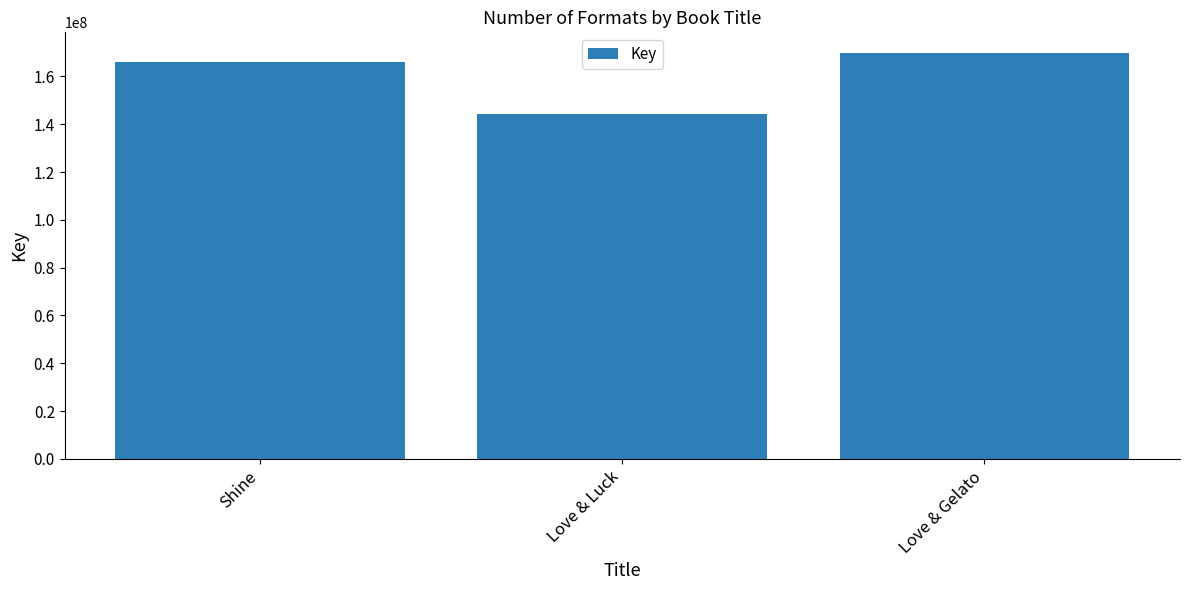

What is the label of the 2nd bar from the right?

Love & Luck